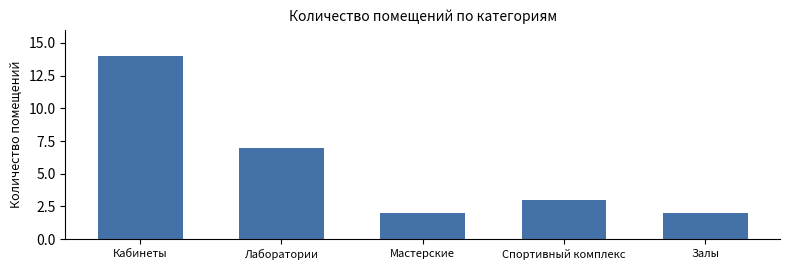

Reading left to right, transcribe all the data shown in this chart.

Кабинеты=14	Лаборатории=7	Мастерские=2	Спортивный комплекс=3	Залы=2